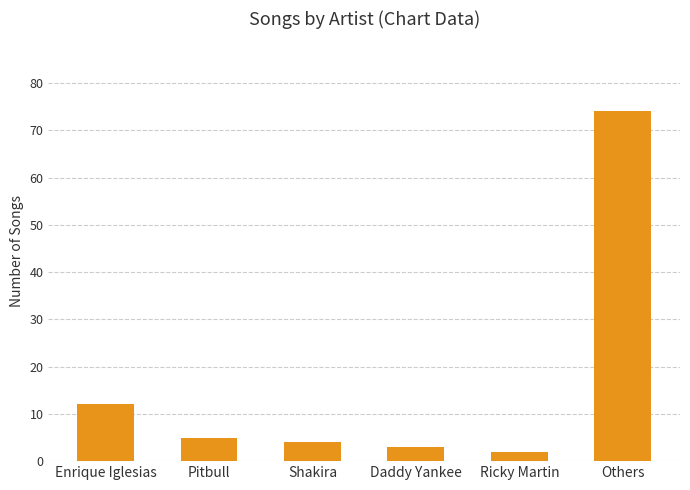

List the labels in order of value, smallest first.

Ricky Martin, Daddy Yankee, Shakira, Pitbull, Enrique Iglesias, Others